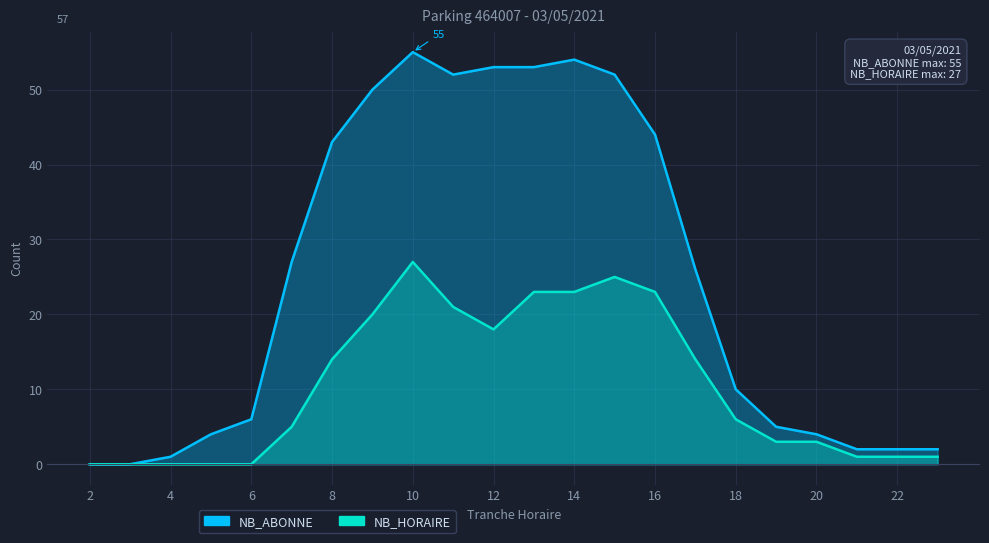

What is the difference between the NB_HORAIRE values at 11 and 7?

16